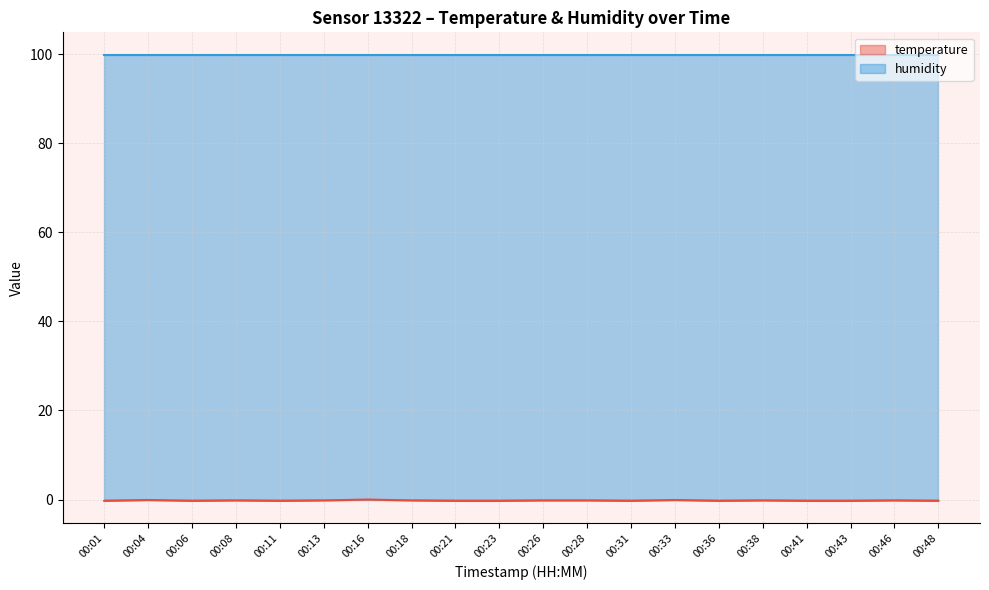

What is the value of the 9th point from the left?

-0.3